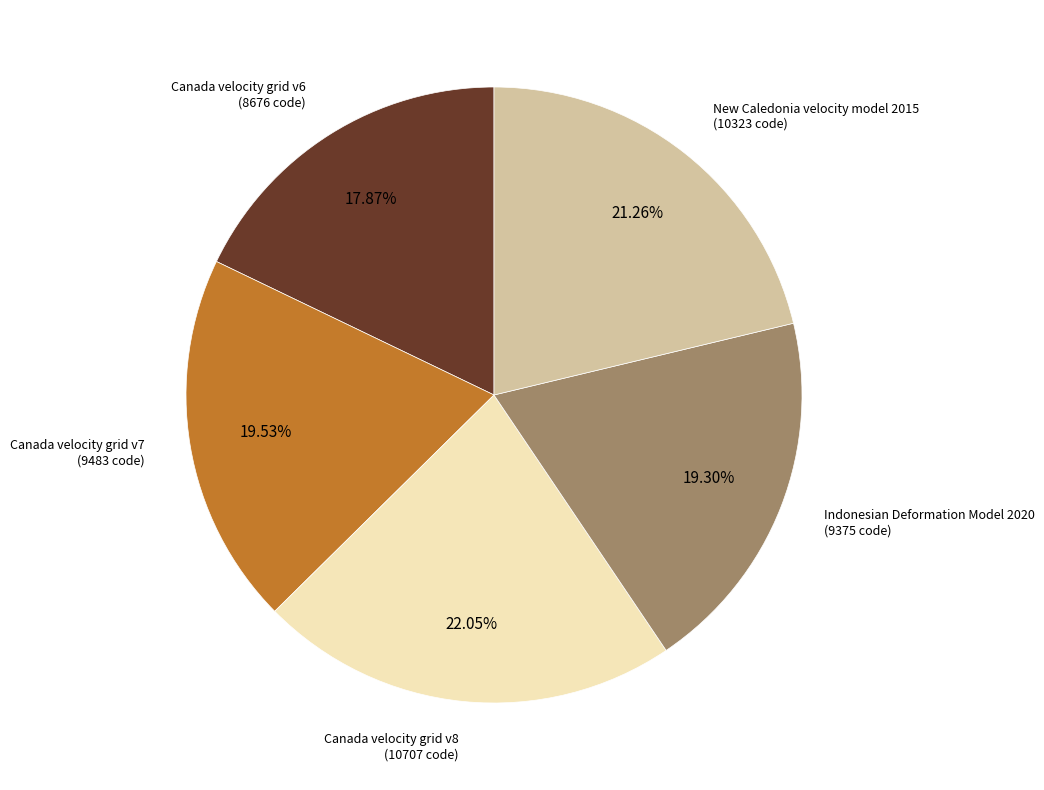

Does any single category account for the majority?

No